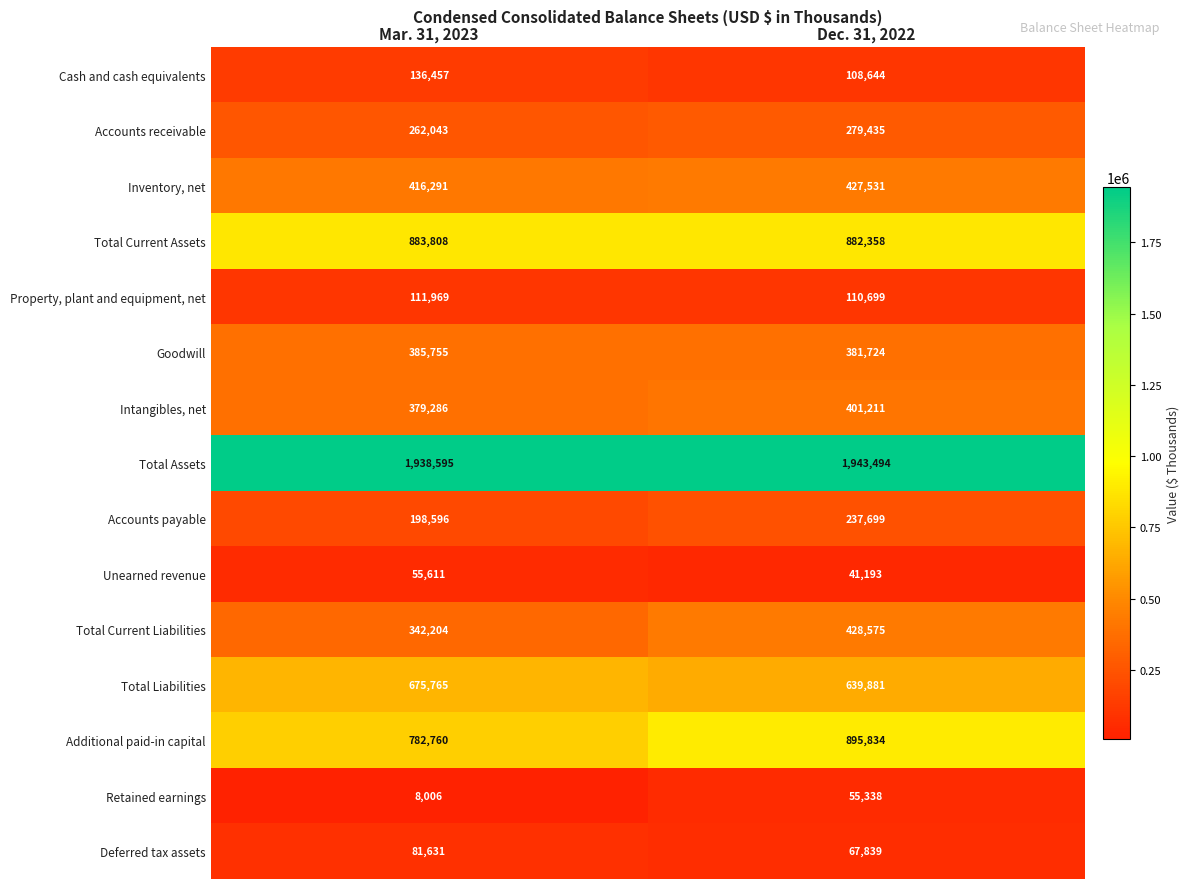

Rank the series by their maximum value, from lowest to highest.

Retained earnings, Unearned revenue, Deferred tax assets, Property, plant and equipment, net, Cash and cash equivalents, Accounts payable, Accounts receivable, Goodwill, Intangibles, net, Inventory, net, Total Current Liabilities, Total Liabilities, Total Current Assets, Additional paid-in capital, Total Assets